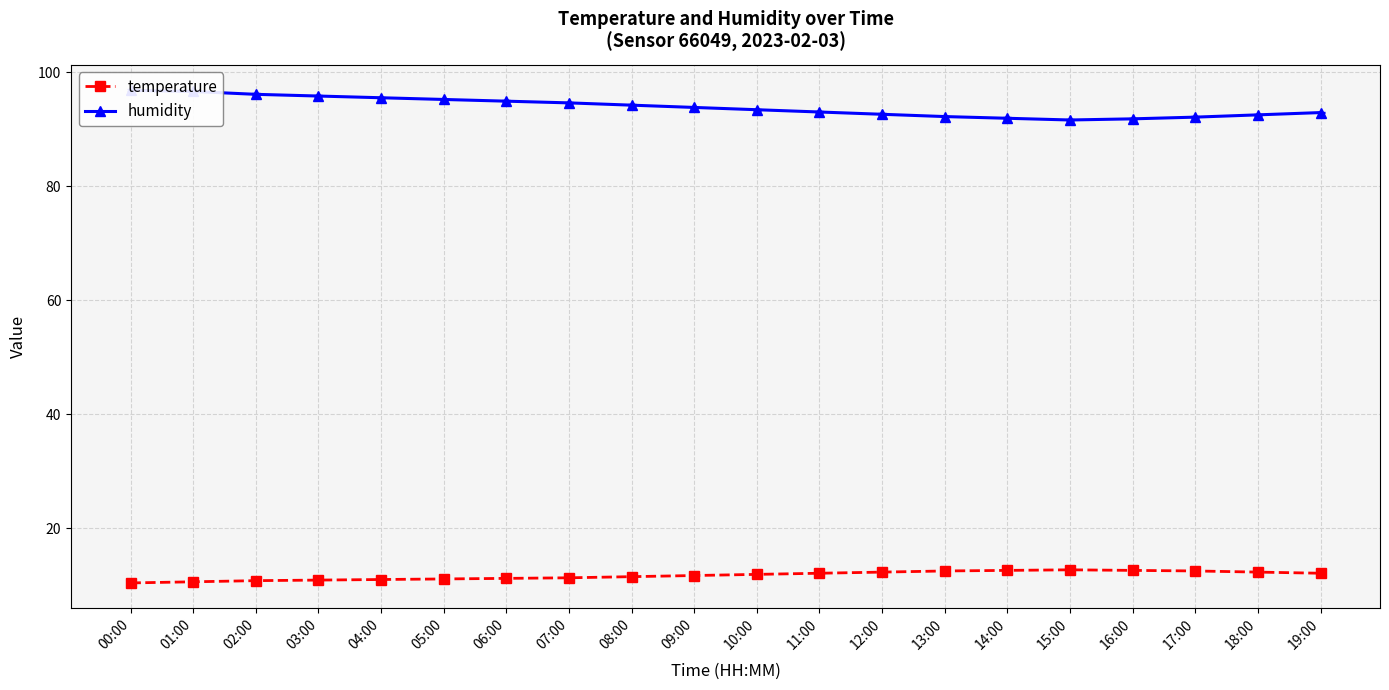

True or false: temperature has more than 1 points higher than both neighbors.

False